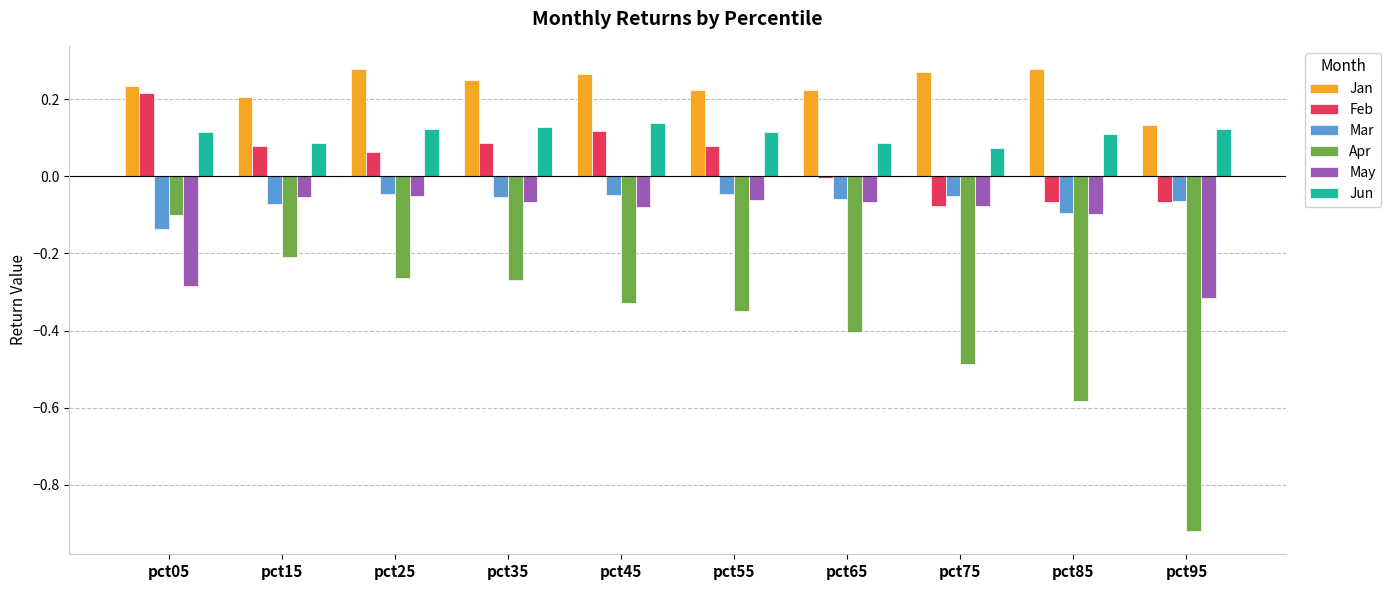

The Apr series shows -0.2 at pct15. True or false?

True